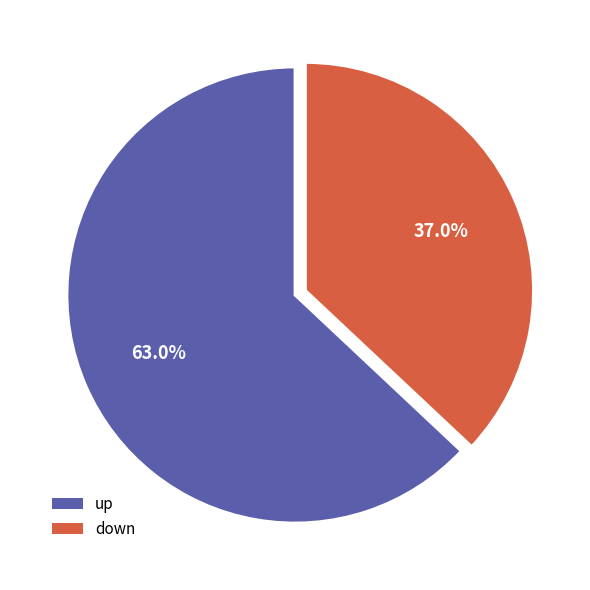

Which slice is the largest?

up